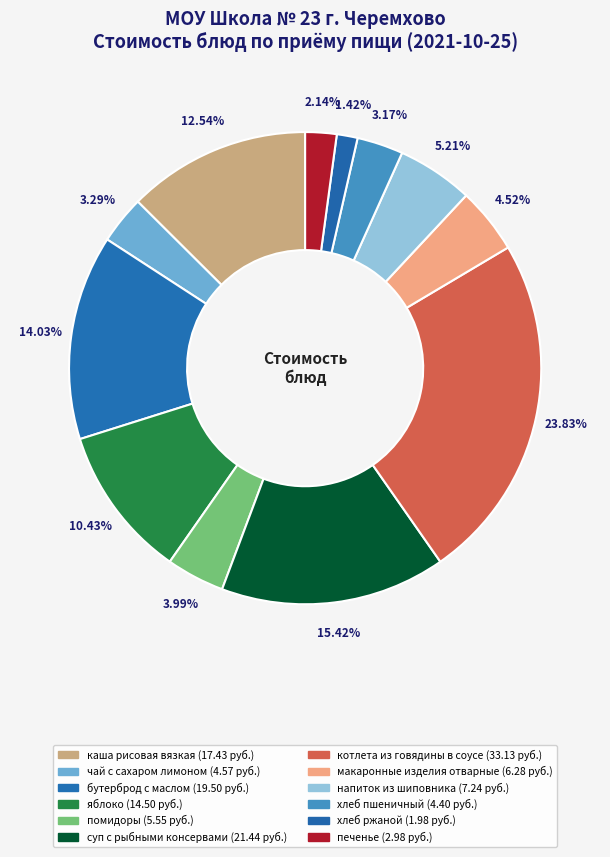

Count the number of slices in the pie.

12